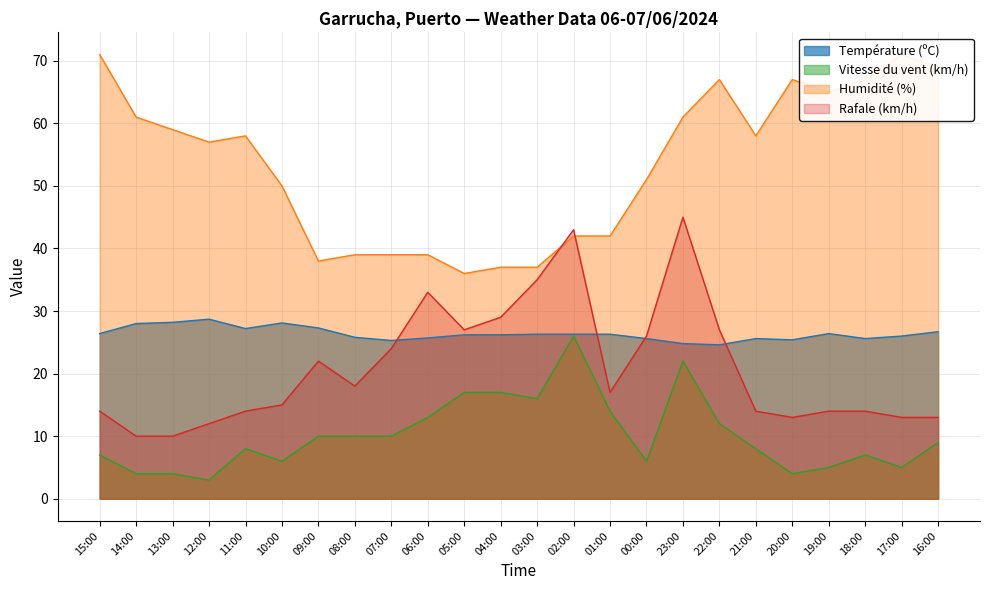

In Température (ºC), how many points are higher than both neighbors (excluding endpoints)?

4